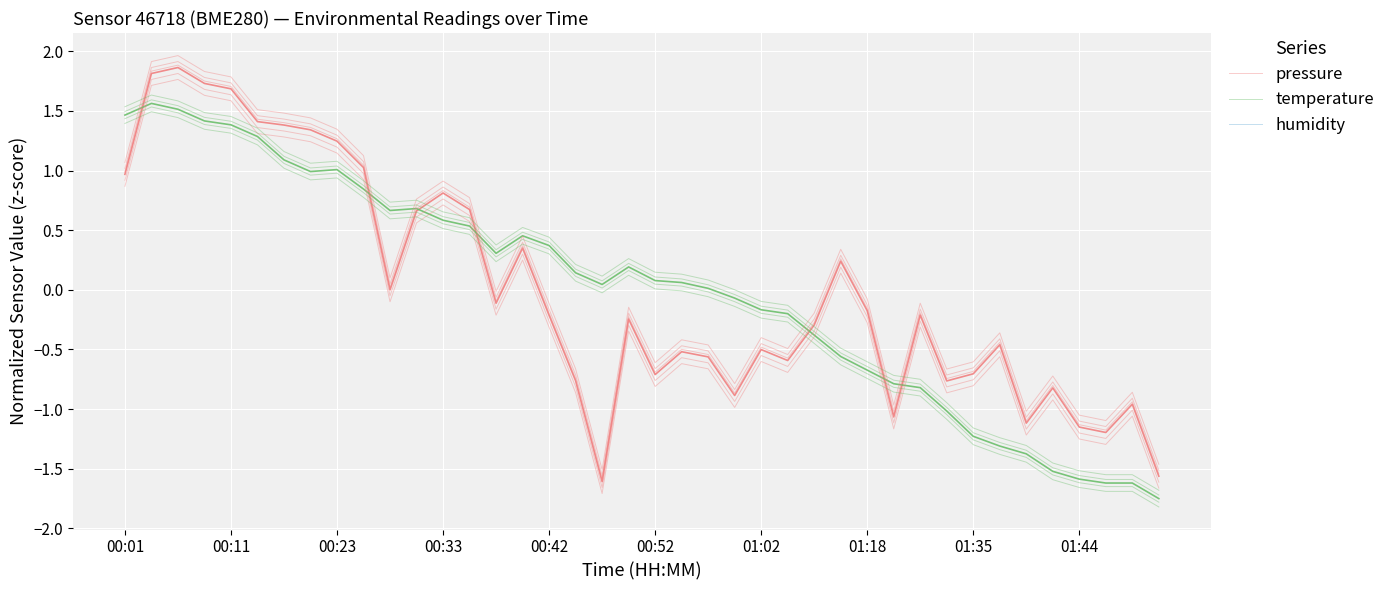

Where is pressure nearest to the value 0?

10